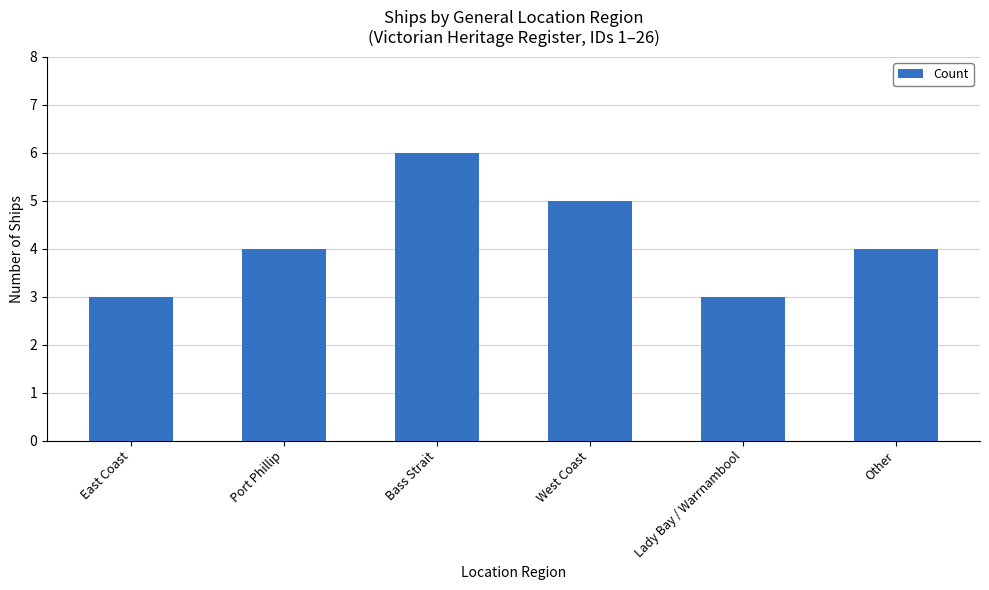

What is the sum of the values at Port Phillip and Other?

8